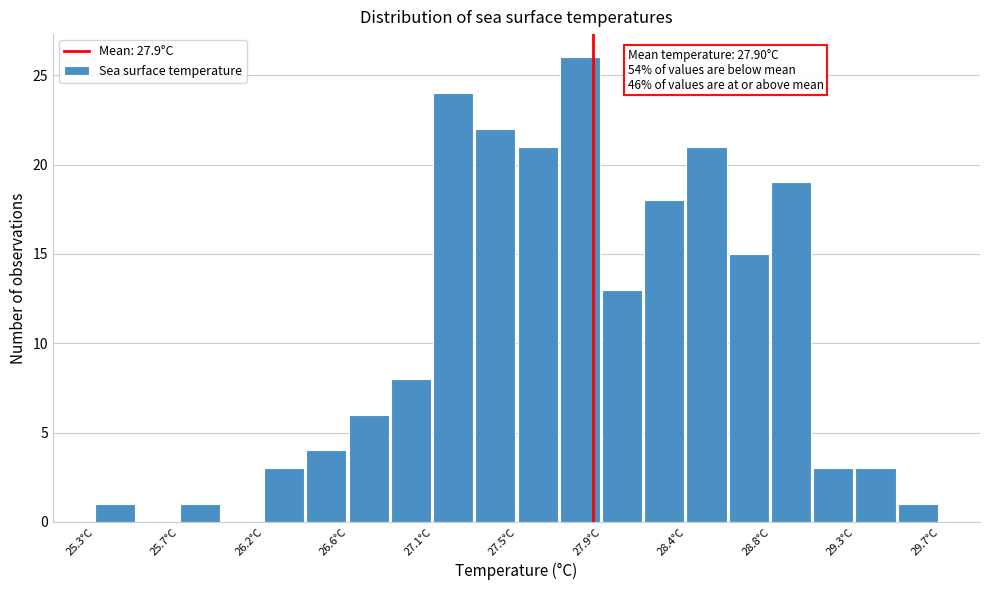

Over which range of the x-axis is the bar tallest?

27.70 to 27.95